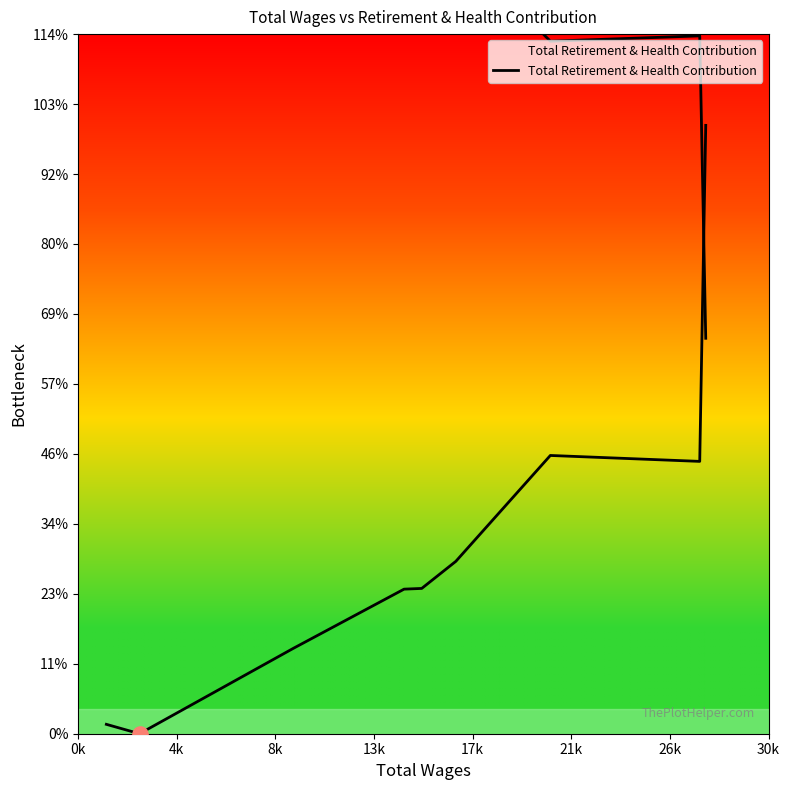

Which has a higher value, 21k or 8k?

21k